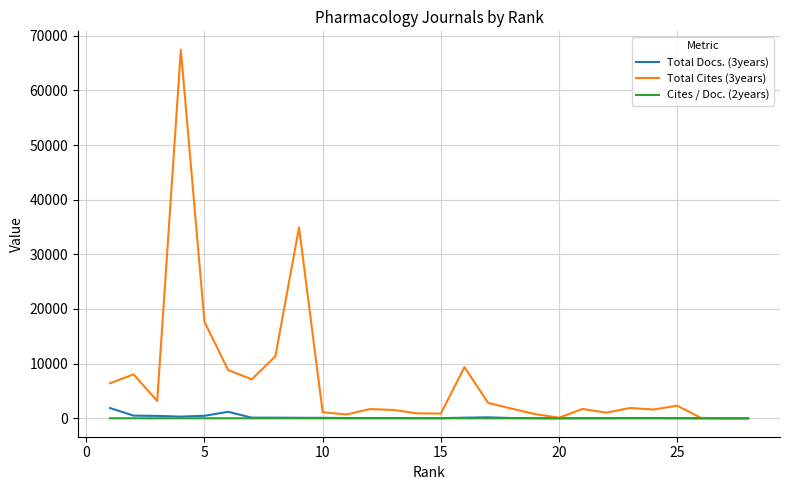

What is the value of the Total Docs. (3years) point at the 16th from the left?

44.0